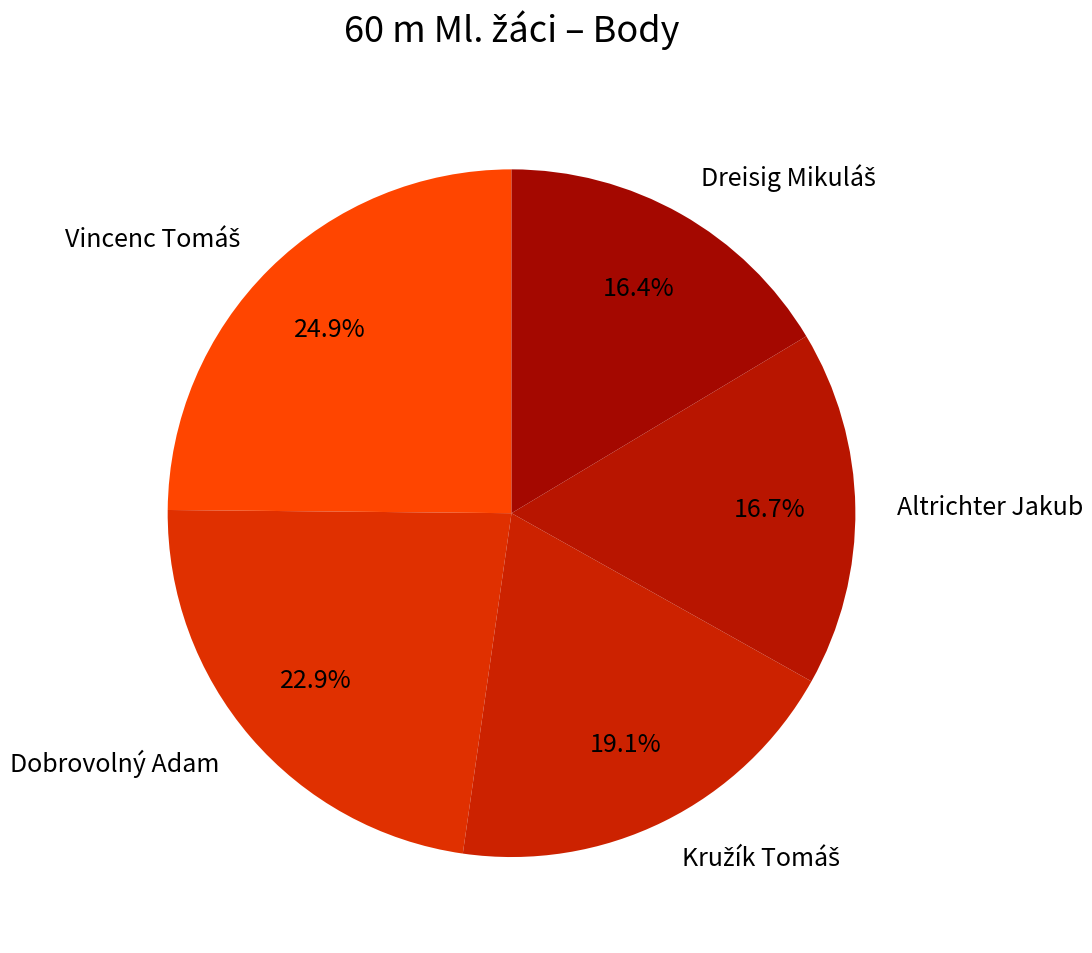

How many segments does this pie chart have?

5